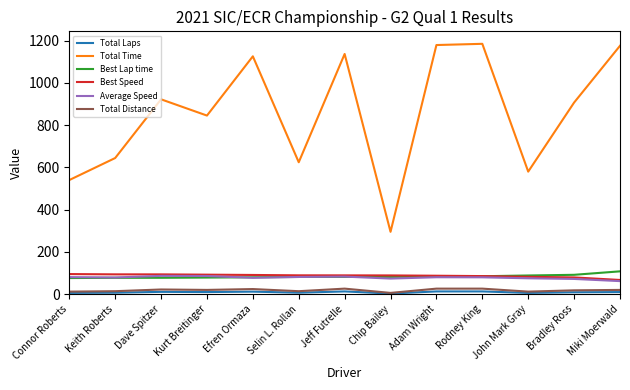

What is the maximum value shown in the chart?

1185.1